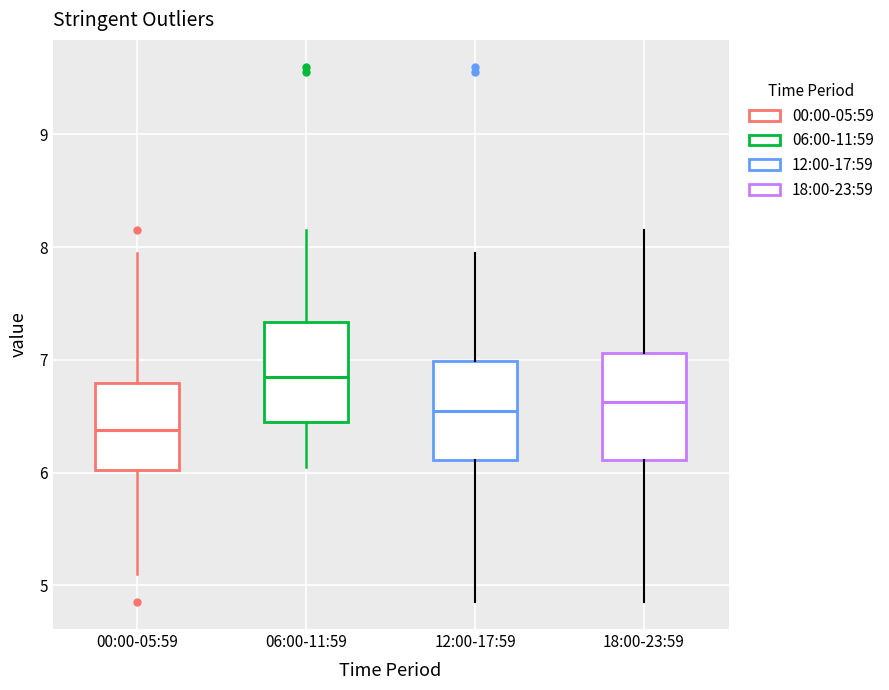

Reading left to right, read every box against the y-axis: the position of its median line, the range the box covers, and the ends of its whiskers. The values are not printed on the chart, so give them approximately, as read against the axis.

00:00-05:59: median 6.4, box 6.0 to 6.8, whiskers 5.1 to 8.0
06:00-11:59: median 6.9, box 6.4 to 7.3, whiskers 6.1 to 8.2
12:00-17:59: median 6.6, box 6.1 to 7.0, whiskers 4.9 to 8.0
18:00-23:59: median 6.6, box 6.1 to 7.1, whiskers 4.9 to 8.2